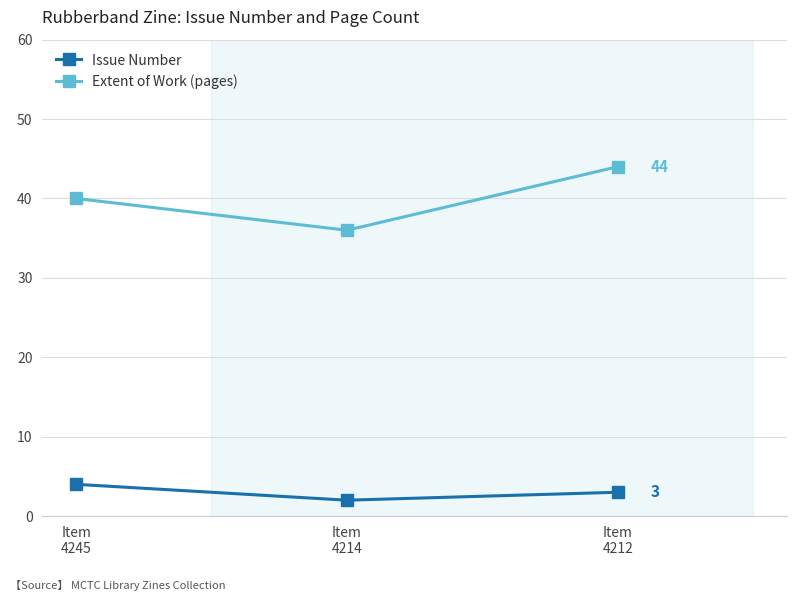

How many categories are shown in the chart?

3